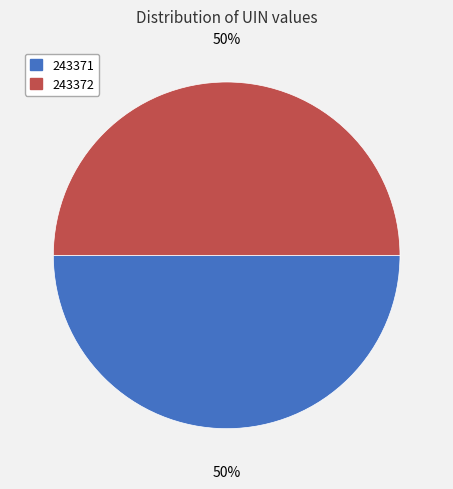

How many slices are in this pie chart?

2